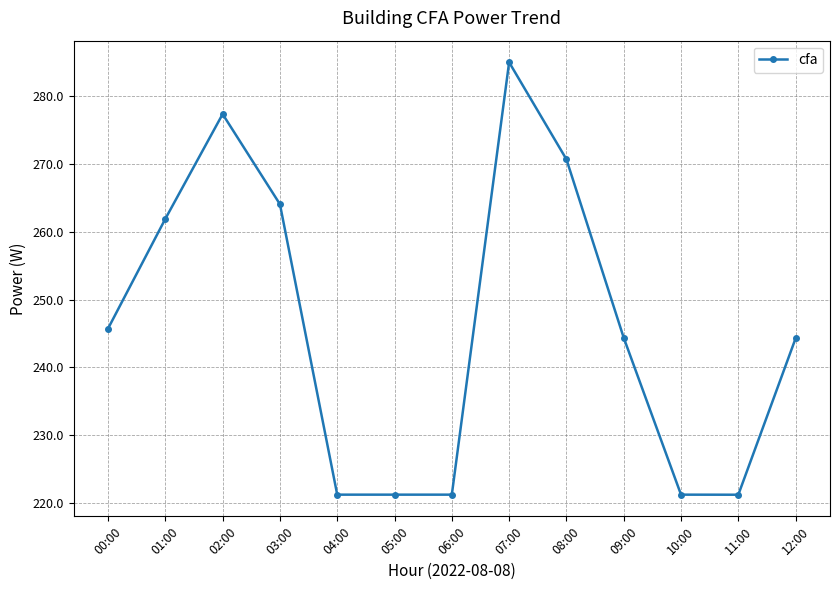

True or false: there are more than 0 points higher than both neighbors.

True